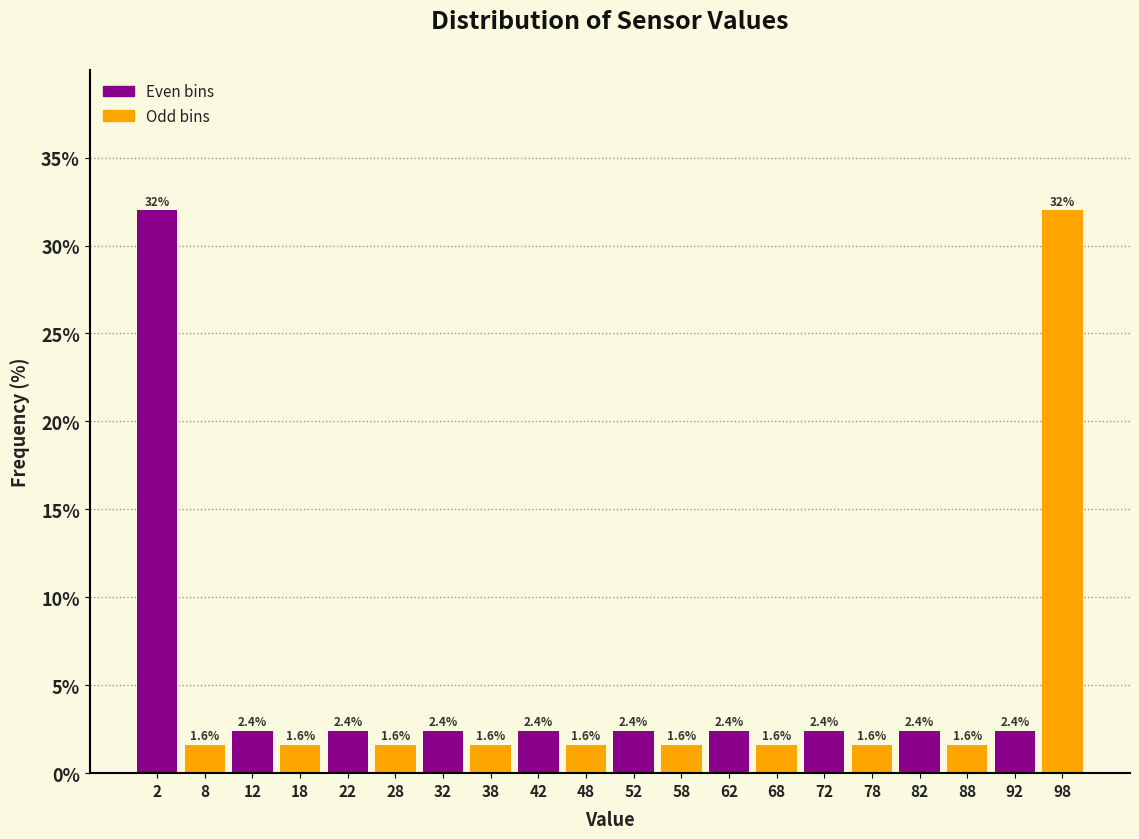

How tall is the bar that spans 5 to 10 on the x-axis?

1.6